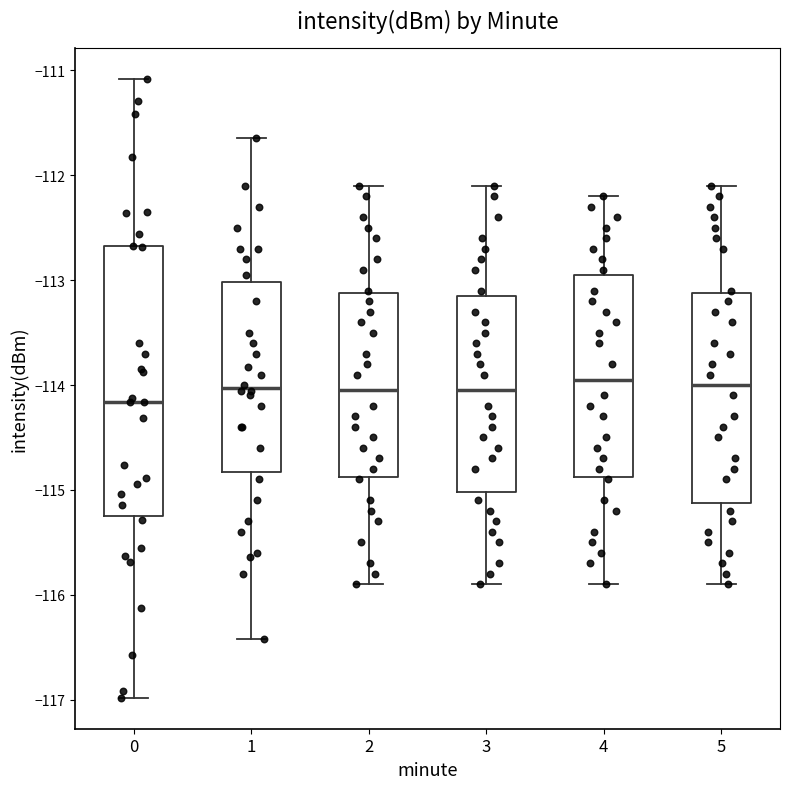

Reading left to right, transcribe this box plot: for each box, give where its median line is, the range the box spans, and where its two whiskers end, as read against the y-axis. The values are not printed on the chart, so give them approximately, as read against the axis.

0: median -114.2, box -115.3 to -112.7, whiskers -117.0 to -111.1
1: median -114.0, box -114.8 to -113.0, whiskers -116.4 to -111.6
2: median -114.0, box -114.9 to -113.1, whiskers -115.9 to -112.1
3: median -114.0, box -115.0 to -113.1, whiskers -115.9 to -112.1
4: median -113.9, box -114.9 to -112.9, whiskers -115.9 to -112.2
5: median -114.0, box -115.1 to -113.1, whiskers -115.9 to -112.1